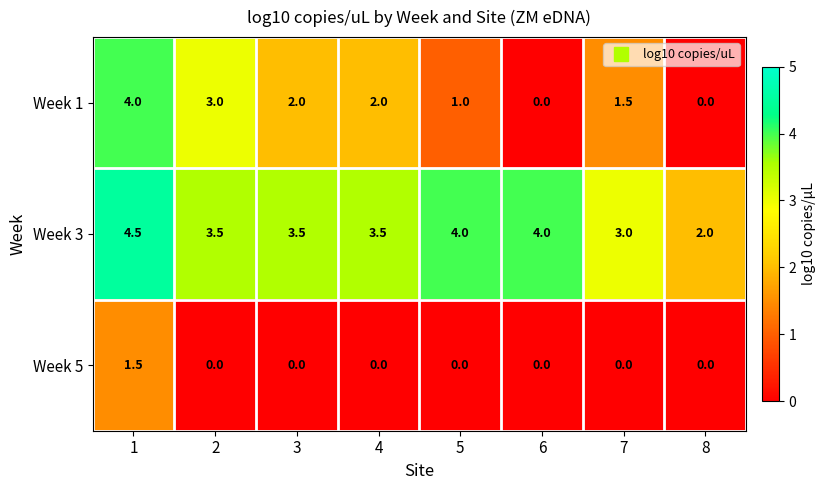

What is the spread (max minus min) of values at 6?

4.0